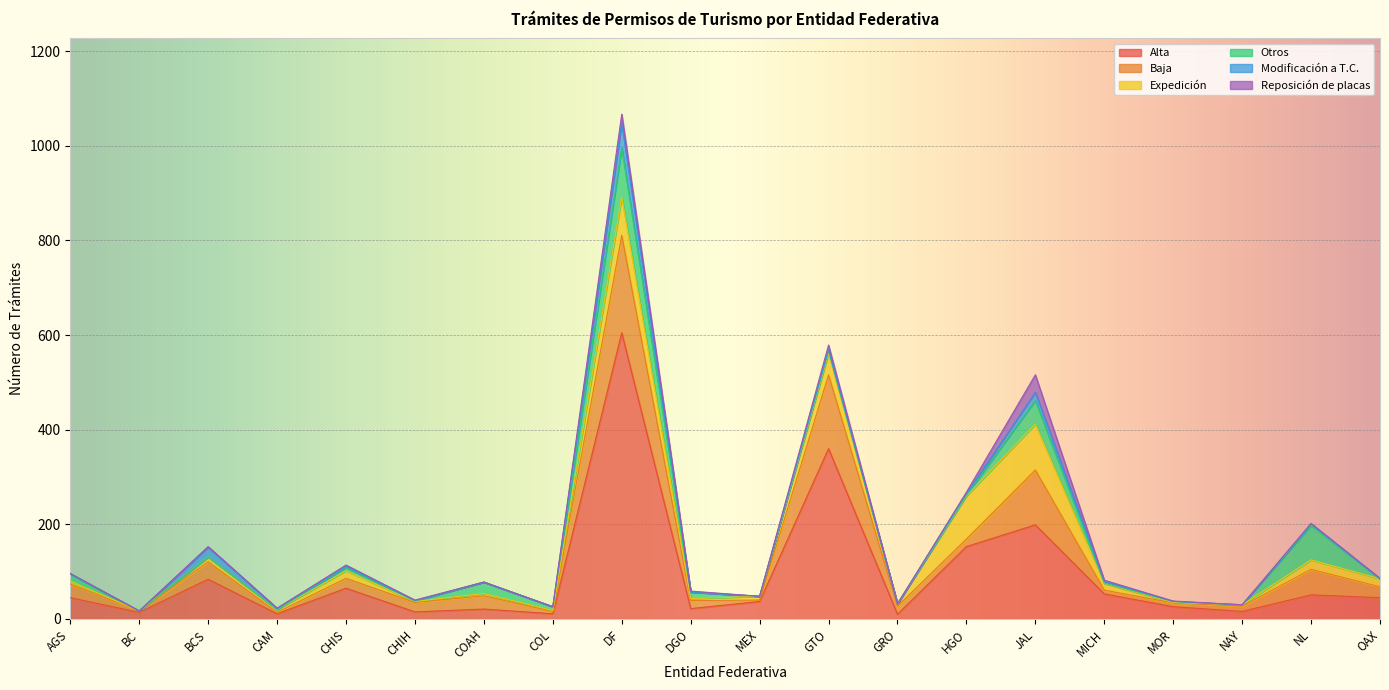

Is it true that Expedición equals 1 at CHIH?

False